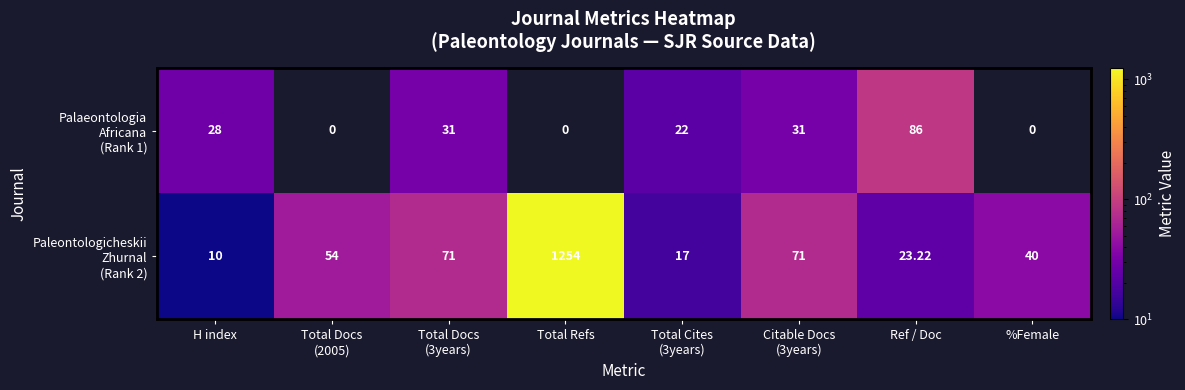

At which category is the sum across all series the highest?

Total Refs